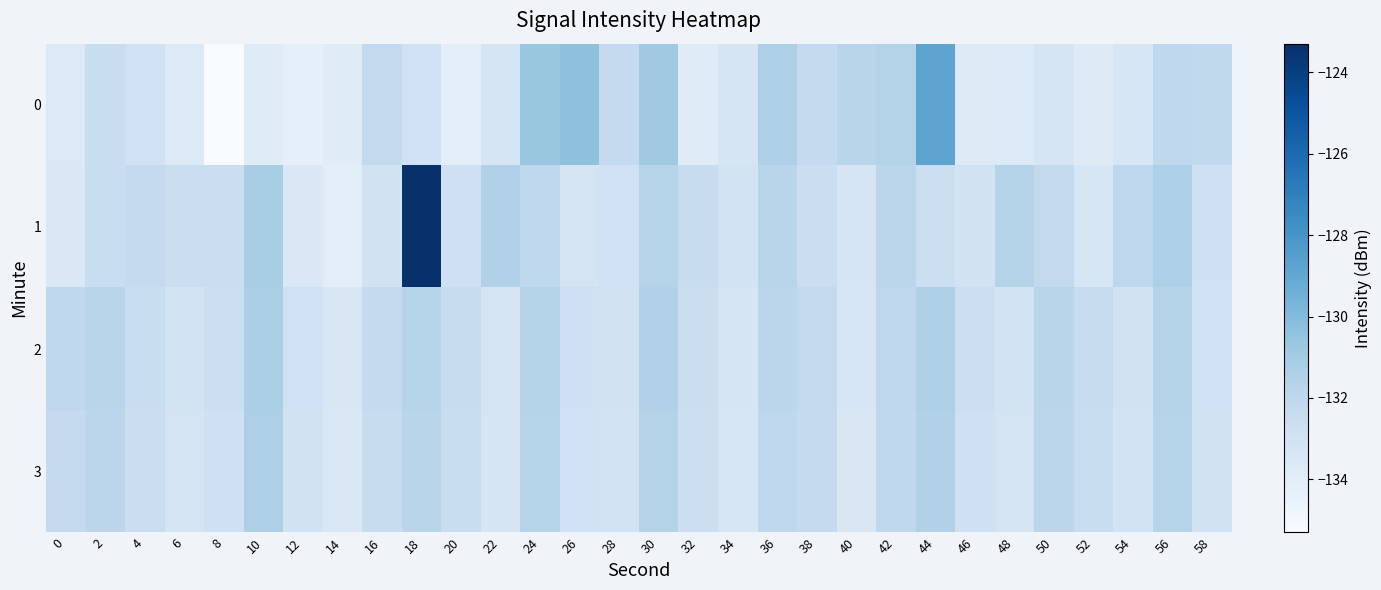

What is the greatest value displayed?

-123.3